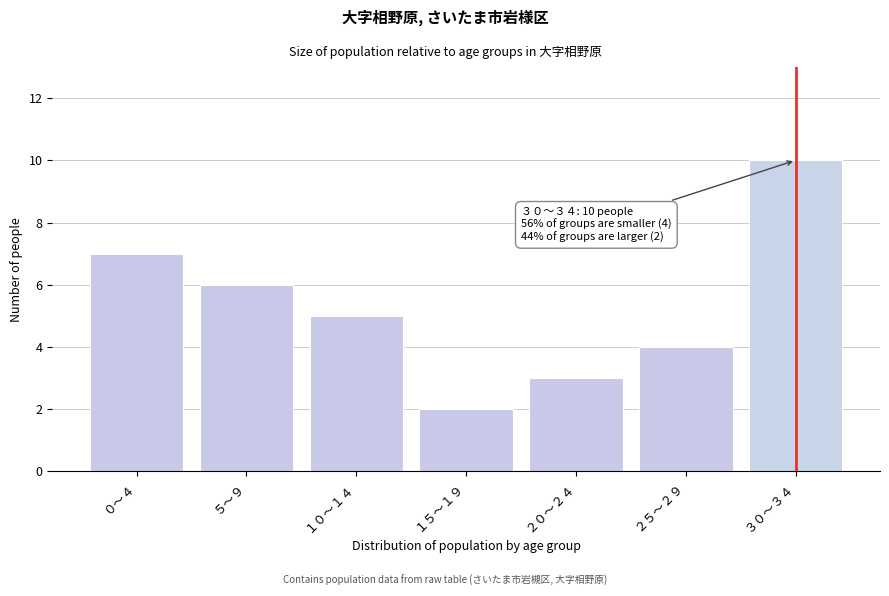

Reading left to right, what are all the values shown in this chart?

7	6	5	2	3	4	10